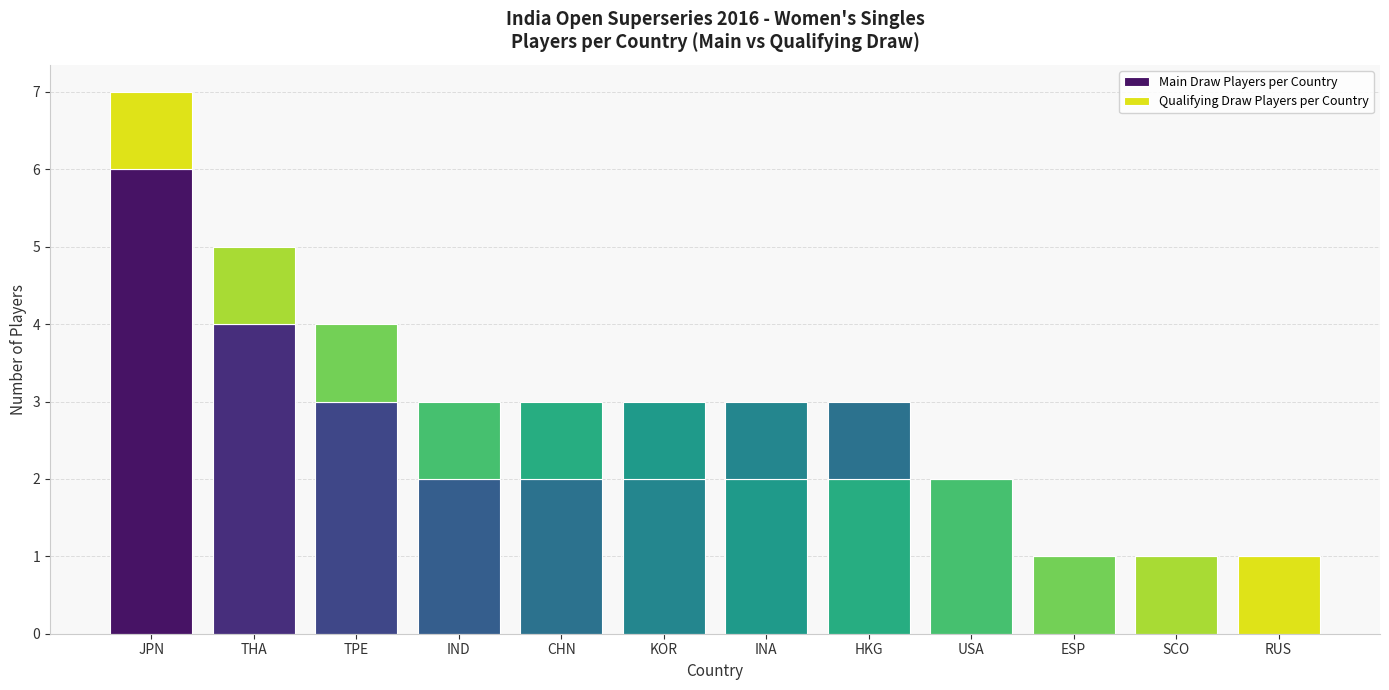

Are the bars horizontal?

No